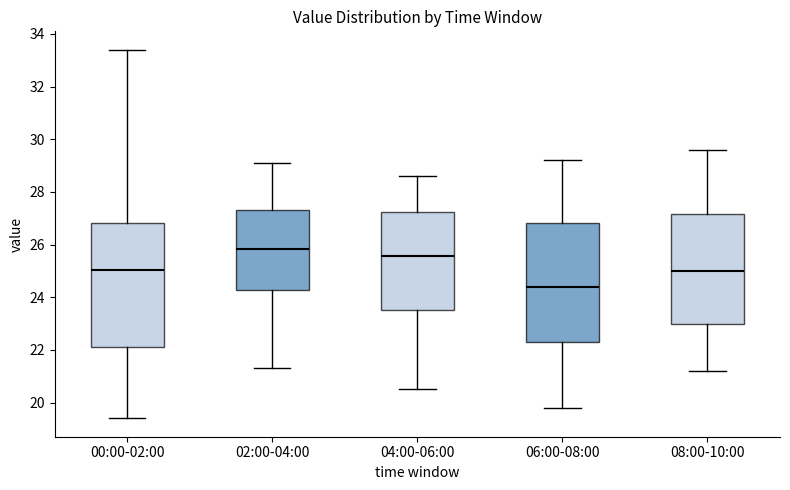

Reading left to right, transcribe this box plot: for each box, give where its median line is, the range the box spans, and where its two whiskers end, as read against the y-axis. The values are not printed on the chart, so give them approximately, as read against the axis.

00:00-02:00: median 25.0, box 22.2 to 26.8, whiskers 19.4 to 33.4
02:00-04:00: median 25.8, box 24.2 to 27.4, whiskers 21.4 to 29.2
04:00-06:00: median 25.6, box 23.6 to 27.2, whiskers 20.6 to 28.6
06:00-08:00: median 24.4, box 22.4 to 26.8, whiskers 19.8 to 29.2
08:00-10:00: median 25.0, box 23.0 to 27.2, whiskers 21.2 to 29.6